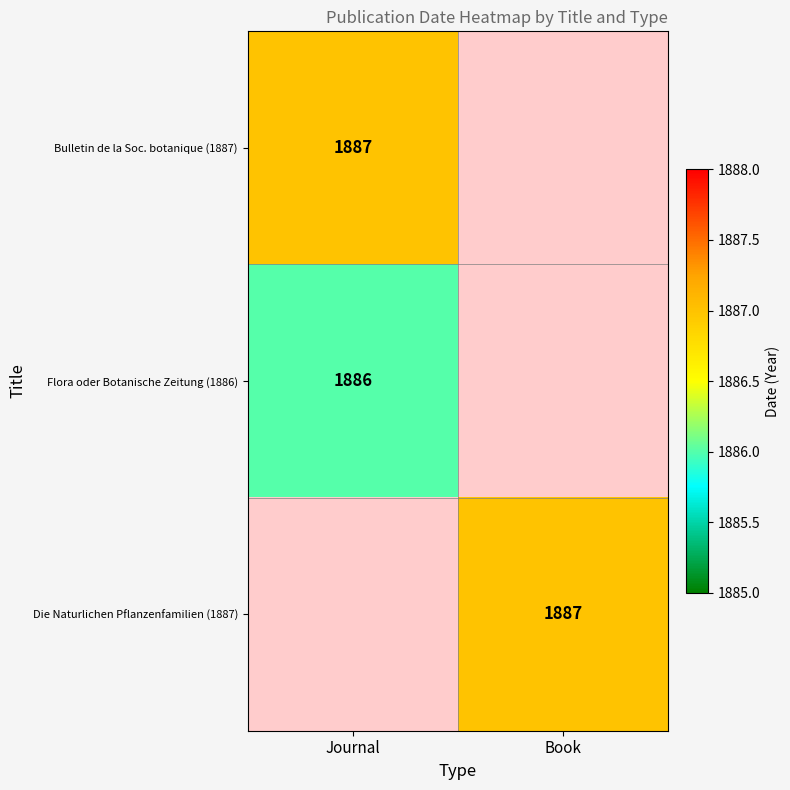

True or false: Flora oder Botanische Zeitung (1886) has a value of 977 at Journal.

False